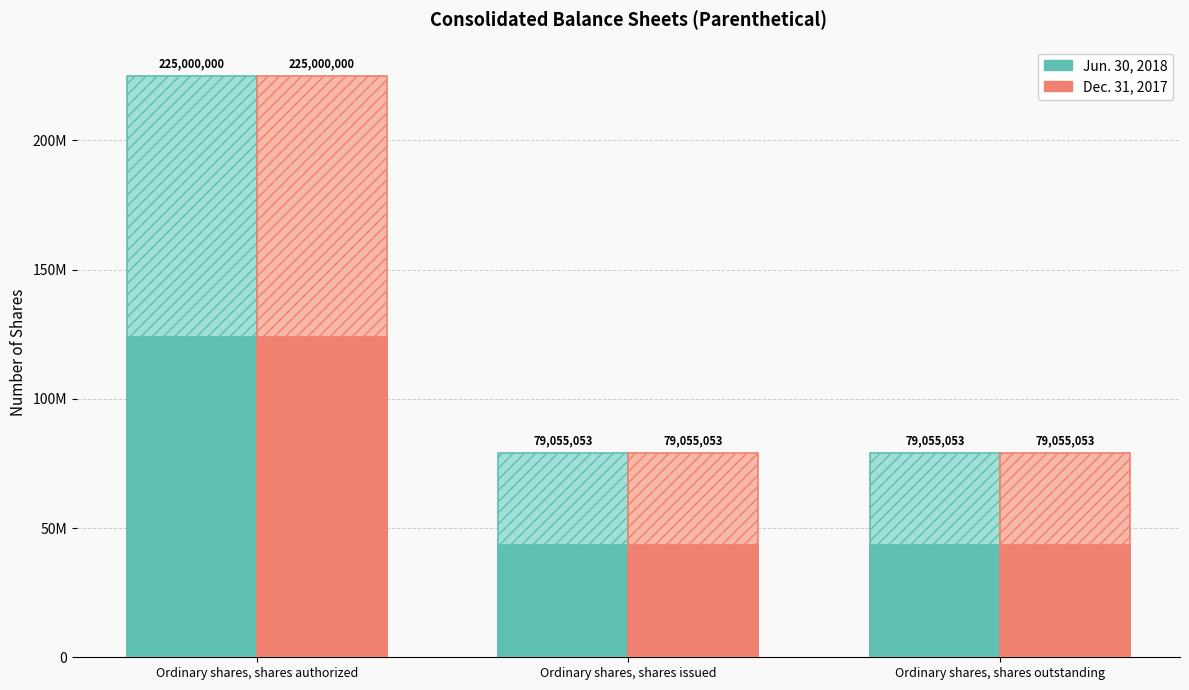

Are the bars horizontal?

No